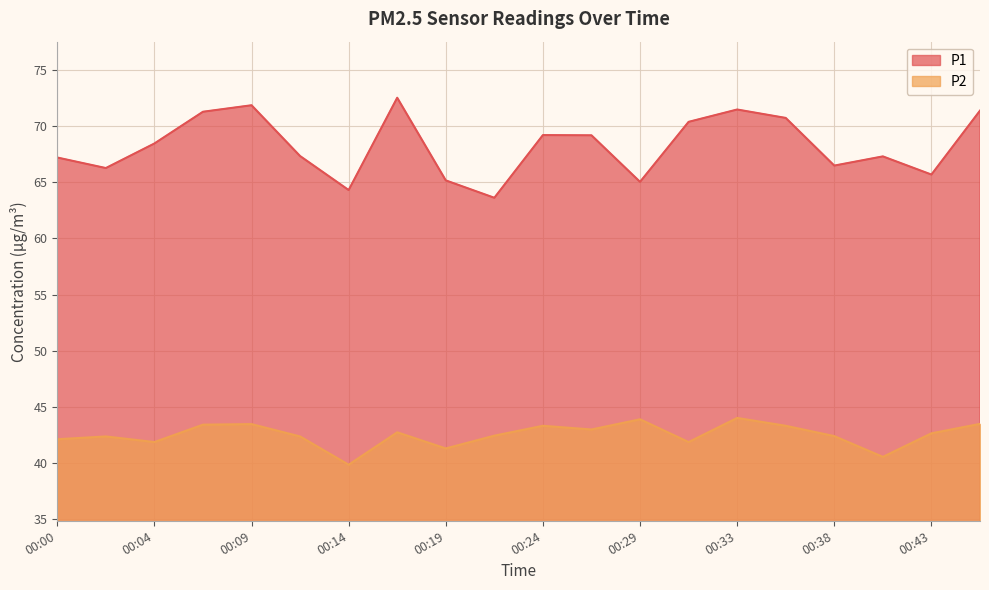

Which series has the largest total across all categories?

P1